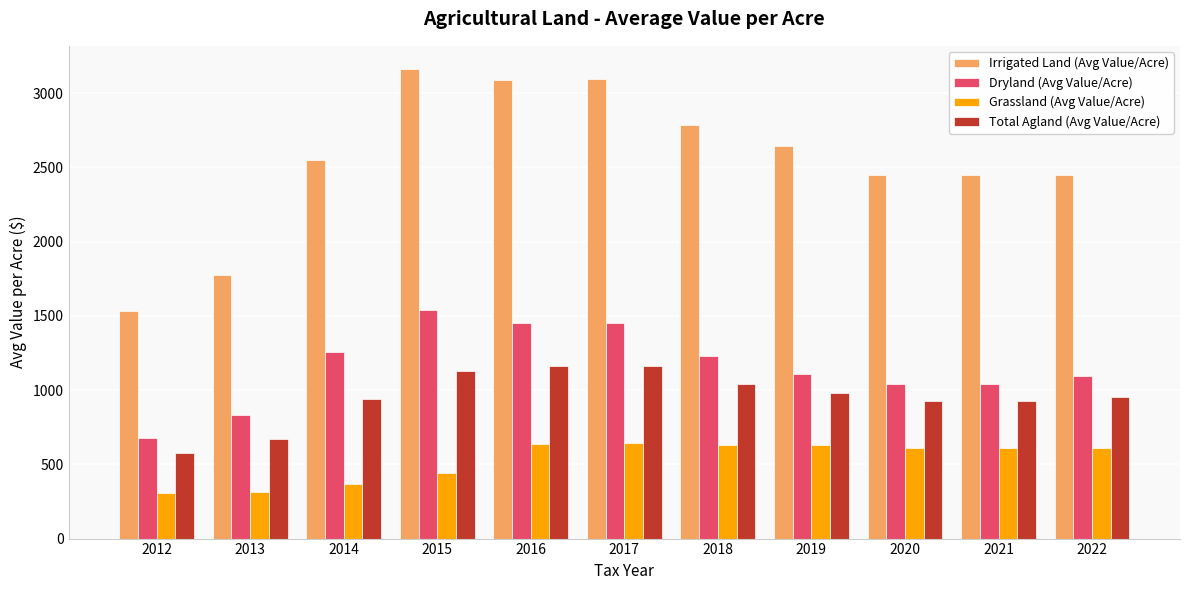

What is the value of the Total Agland (Avg Value/Acre) bar at the 10th from the left?

927.8